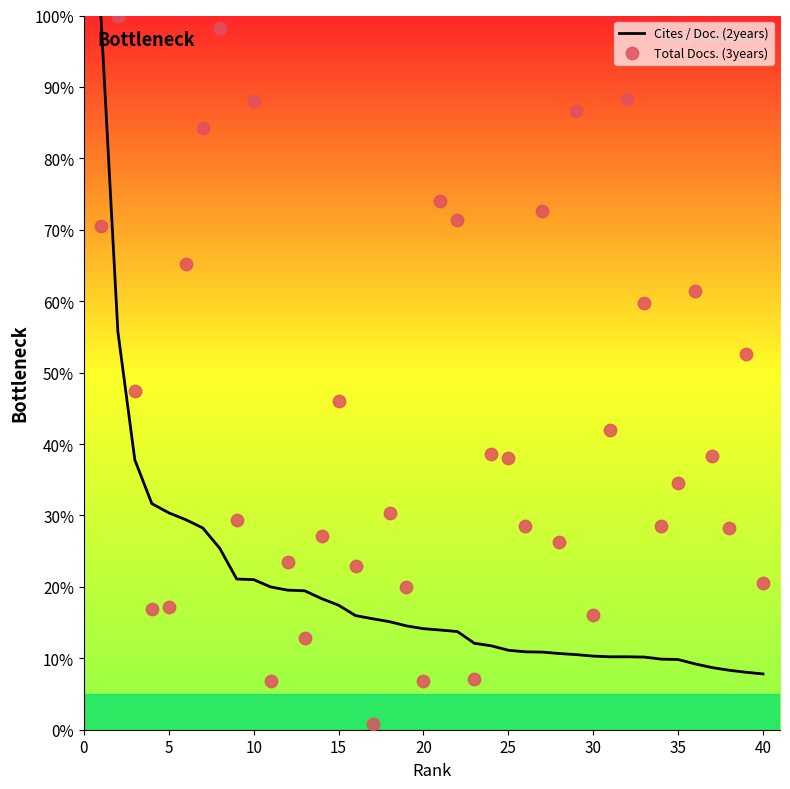

Which series contains the lowest Y value?

Total Docs. (3years)